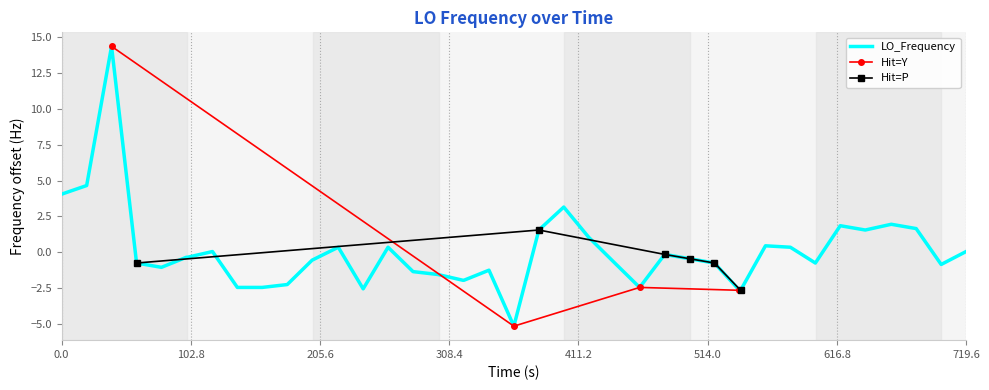

What is the minimum value for LO_Frequency?

-5.2